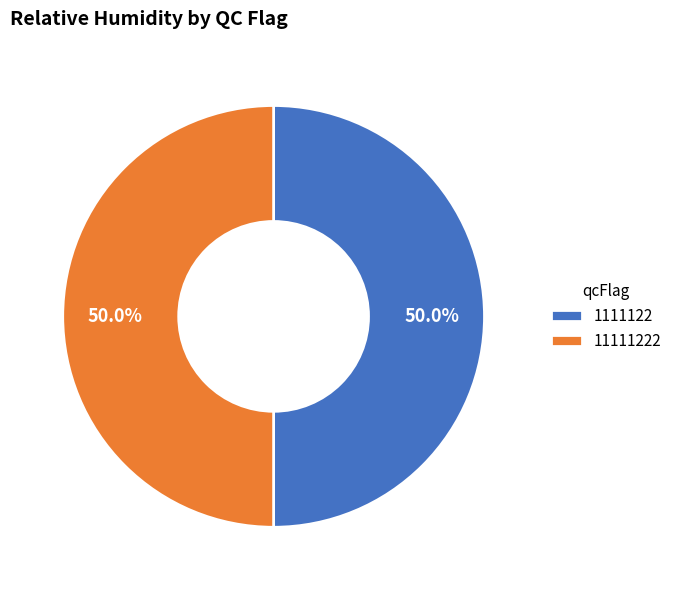

How much of the chart is everything except 11111222?

50.0%